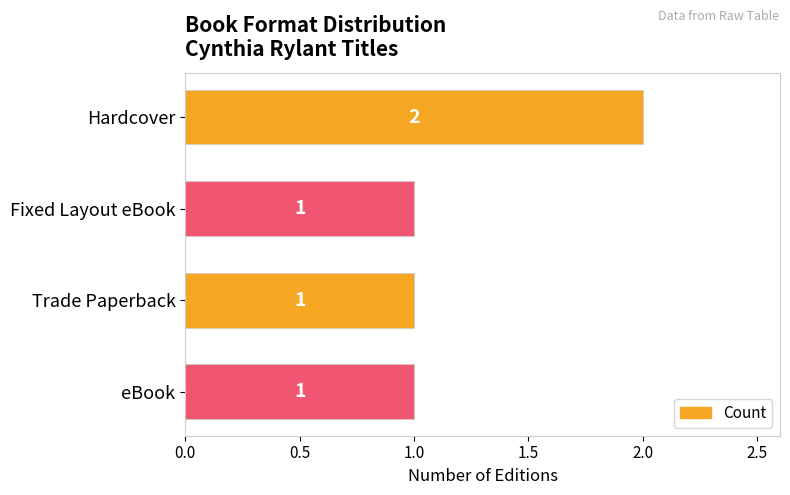

What is the sum of all values?

5